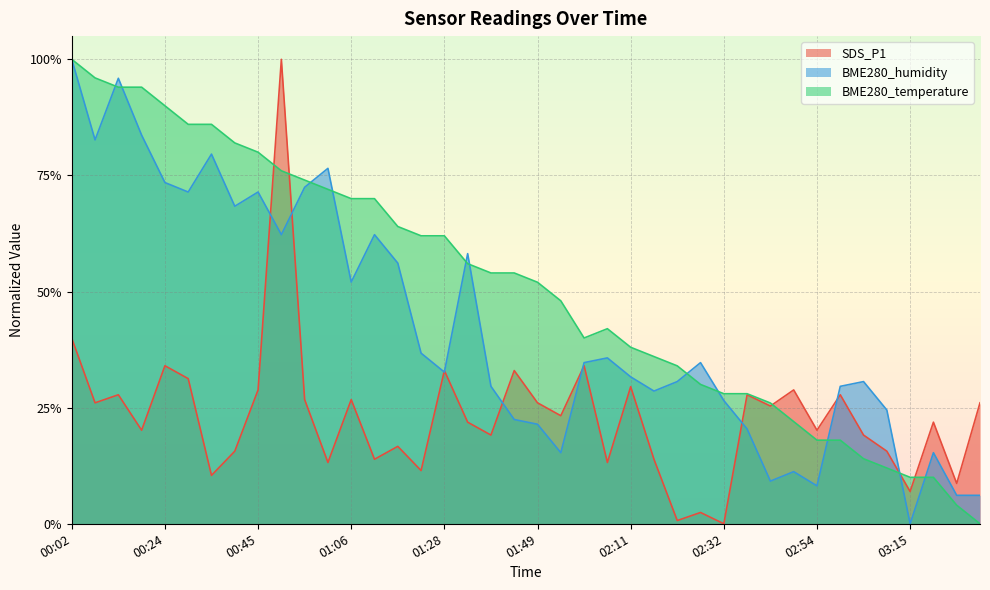

How many distinct data groups are displayed?

3